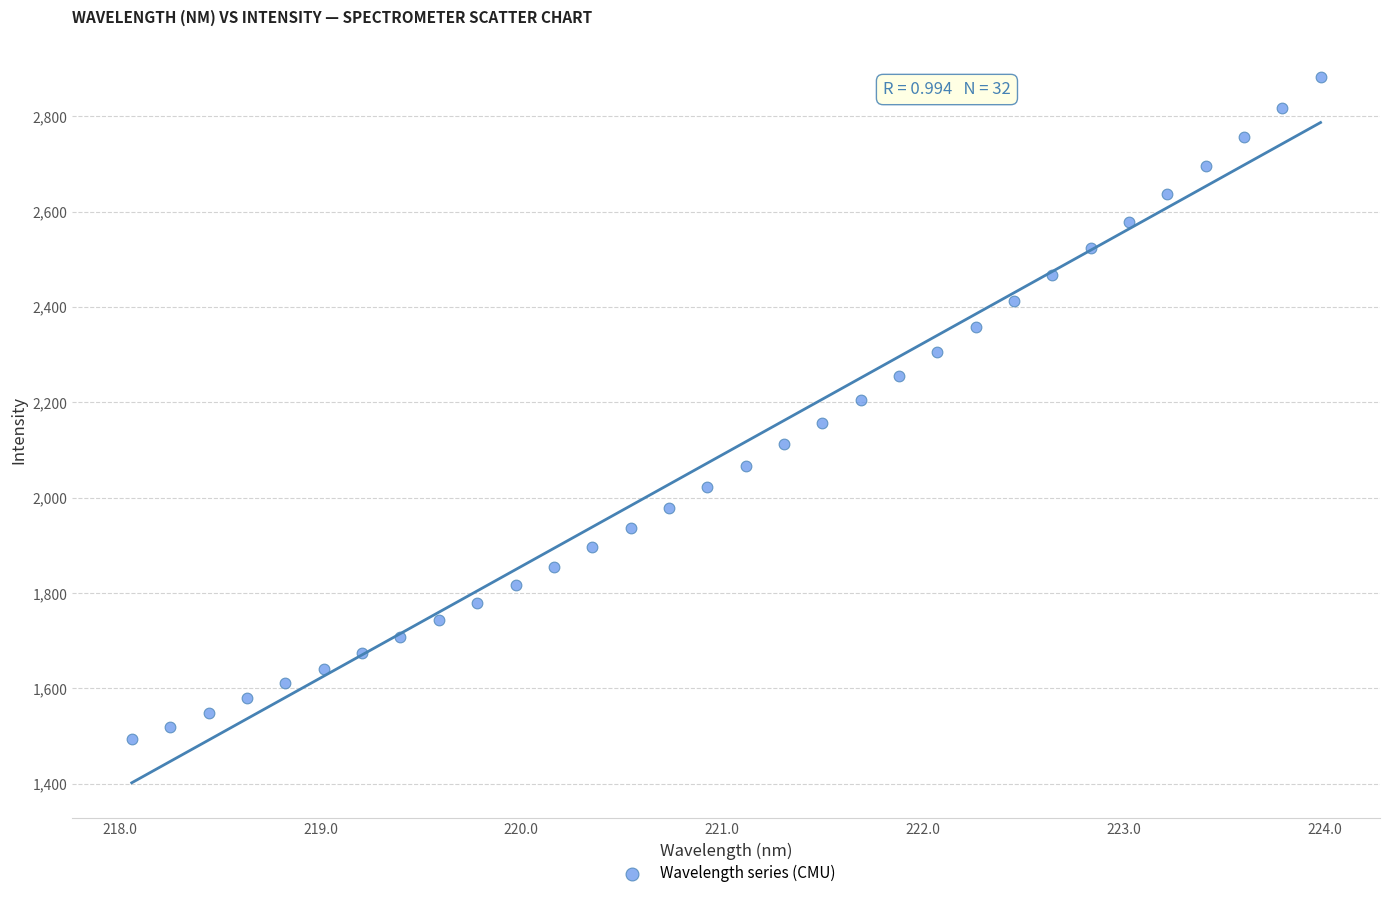

What is the range of Y values (max minus min)?

1388.6